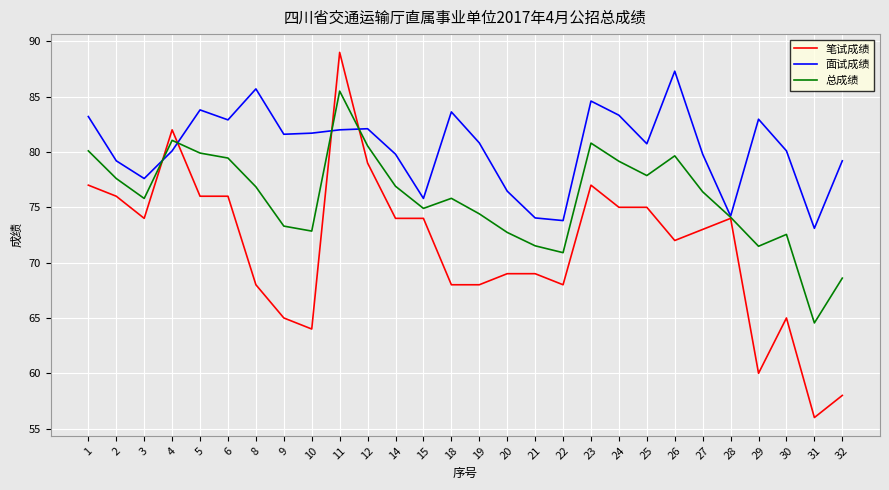

True or false: 面试成绩 has more than 0 points higher than both neighbors.

True